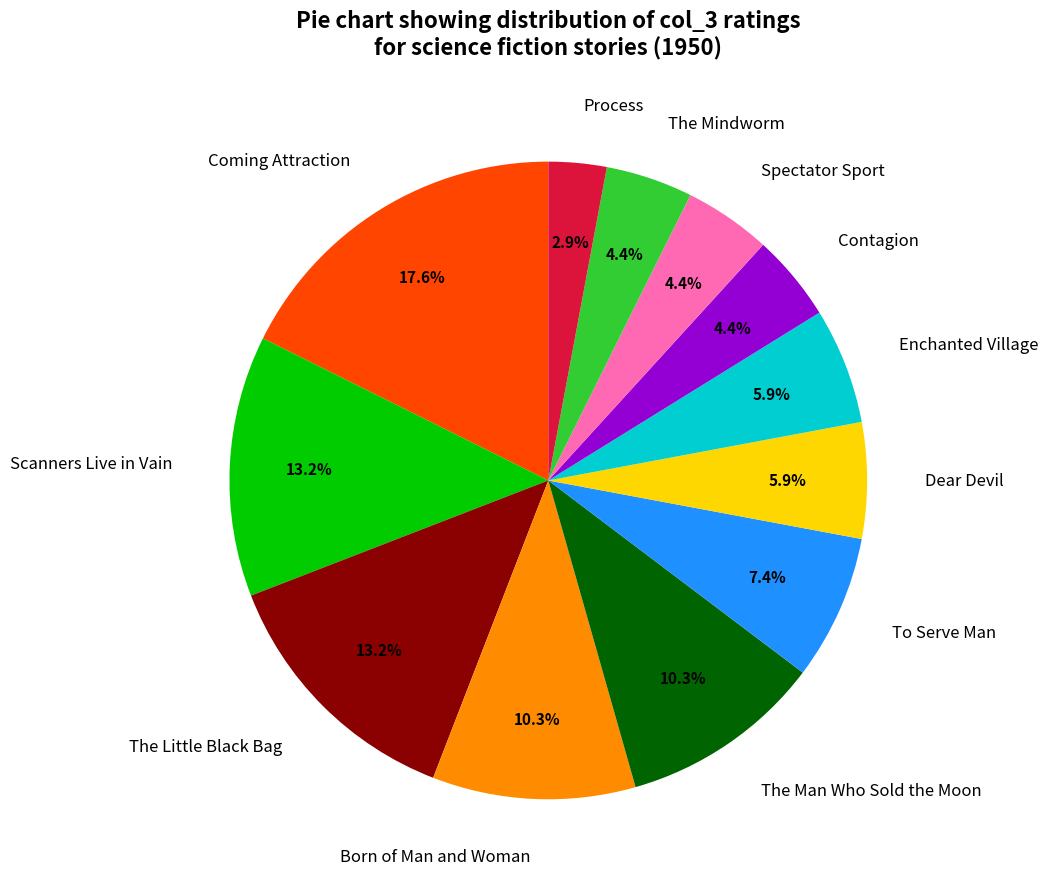

Does Process account for over 50% of the chart?

No